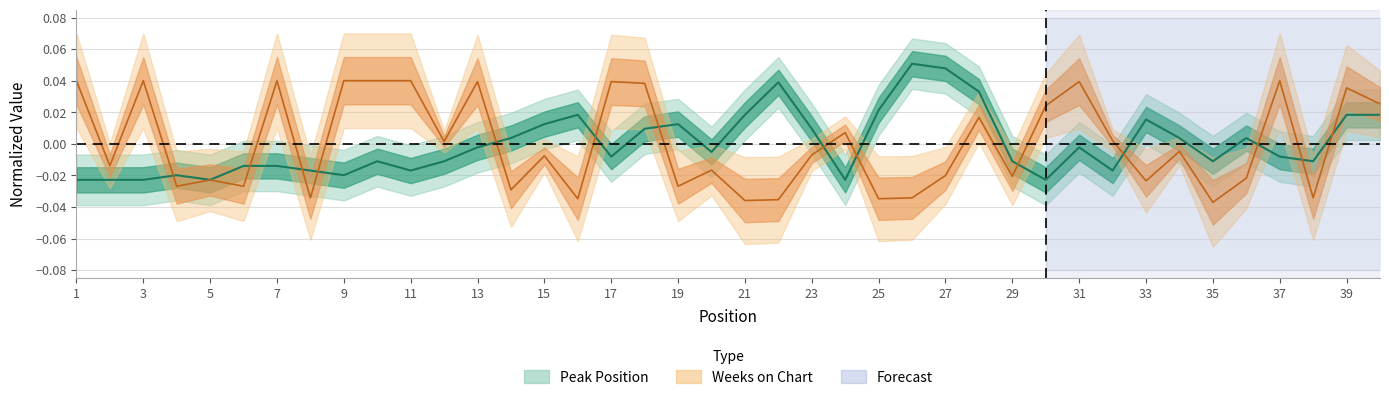

Is this an area chart (filled region under the line)?

No